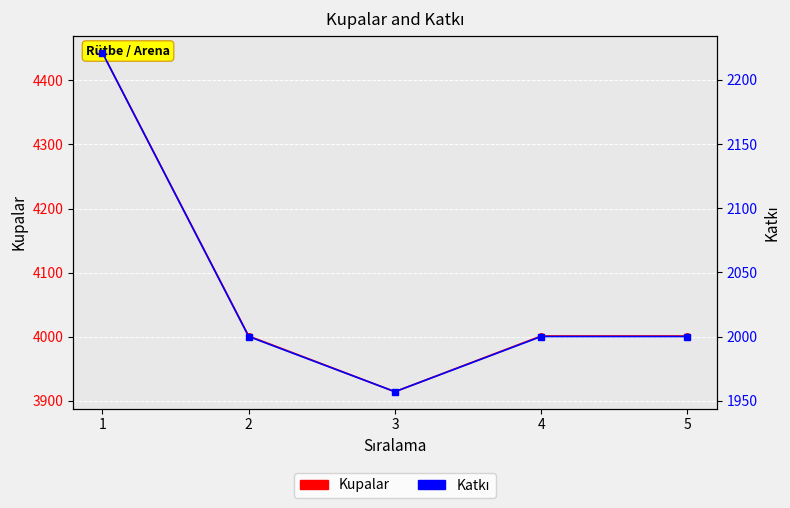

True or false: Katkı has a value of 2000 at 2.

True